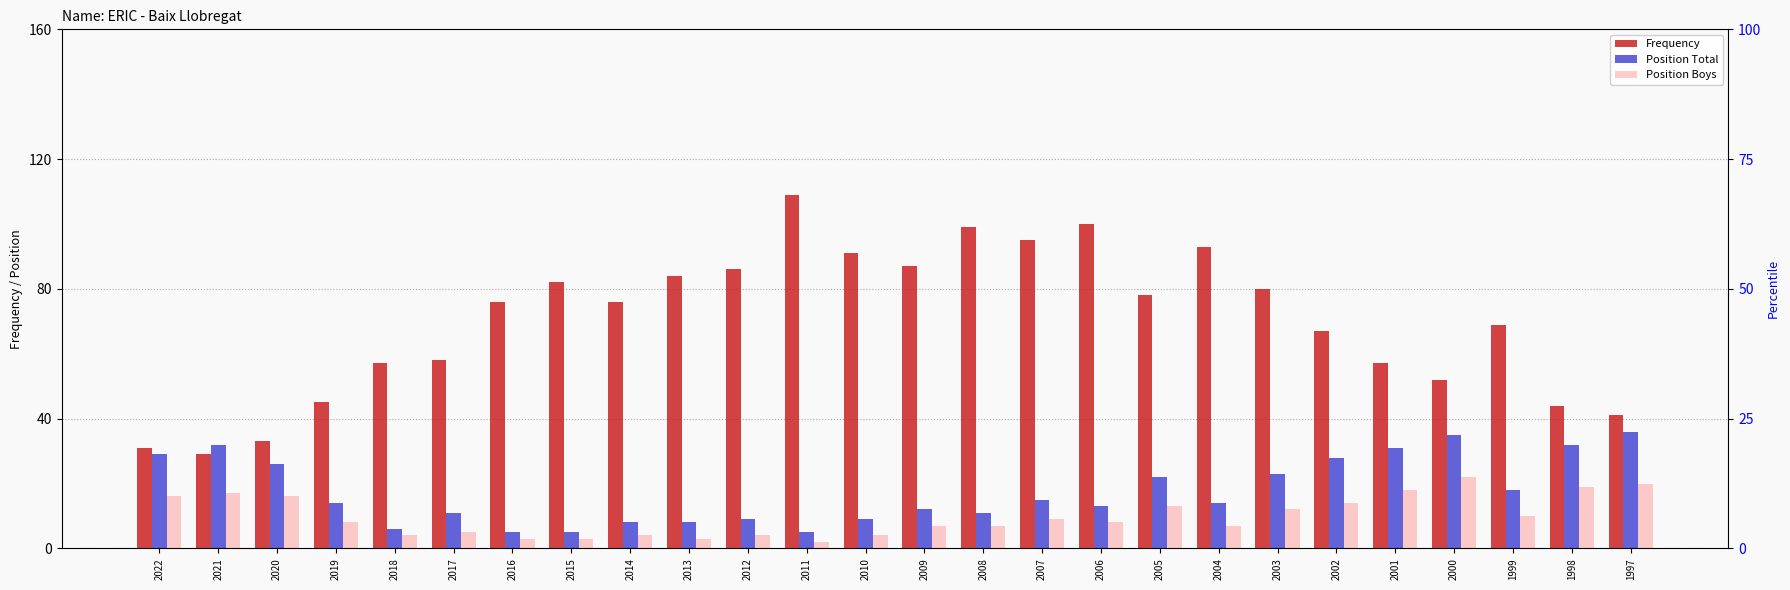

At which label is Position Total closest to 20?

2005